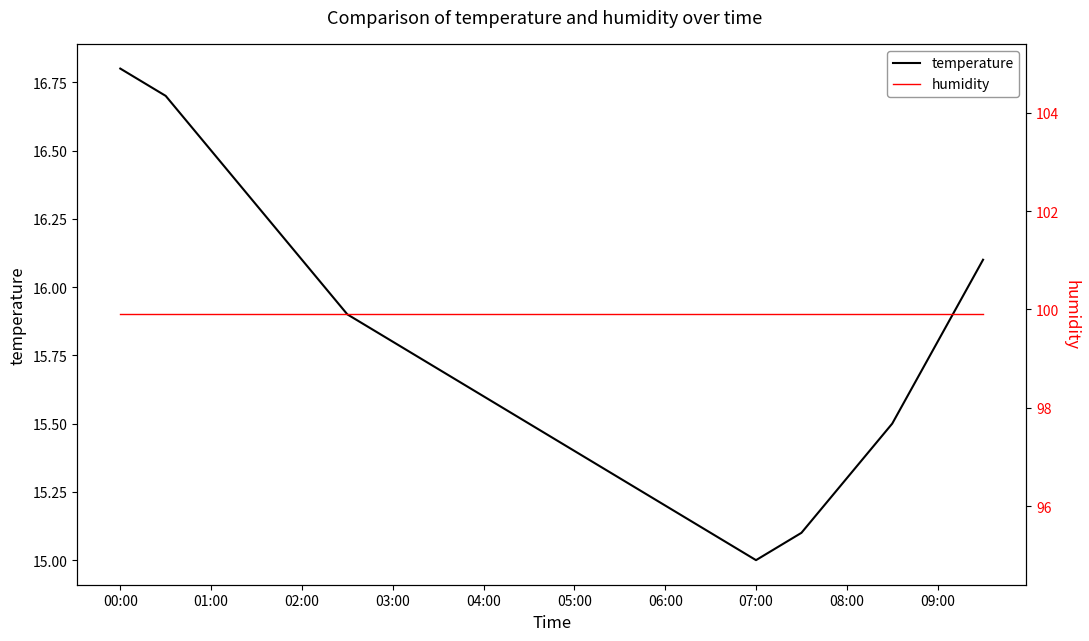

Which category has the highest value in the temperature series?

00:00